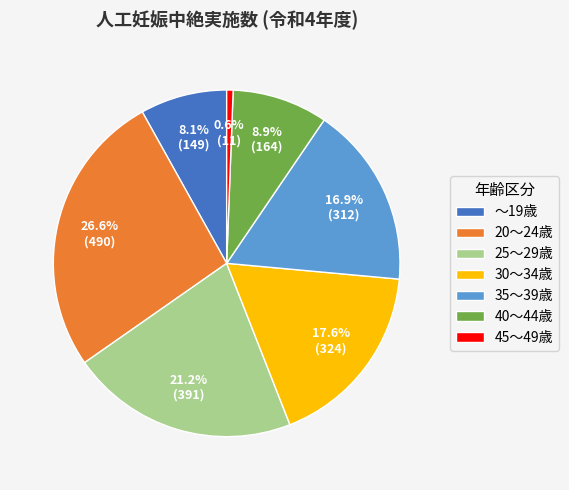

How many slices are in this pie chart?

7